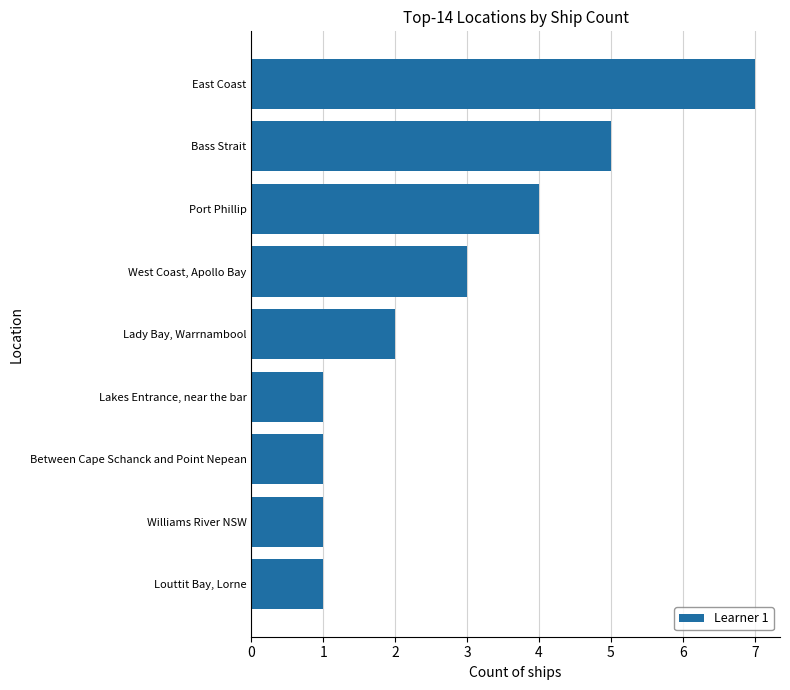

Reading top to bottom, transcribe all the data shown in this chart.

7	5	4	3	2	1	1	1	1